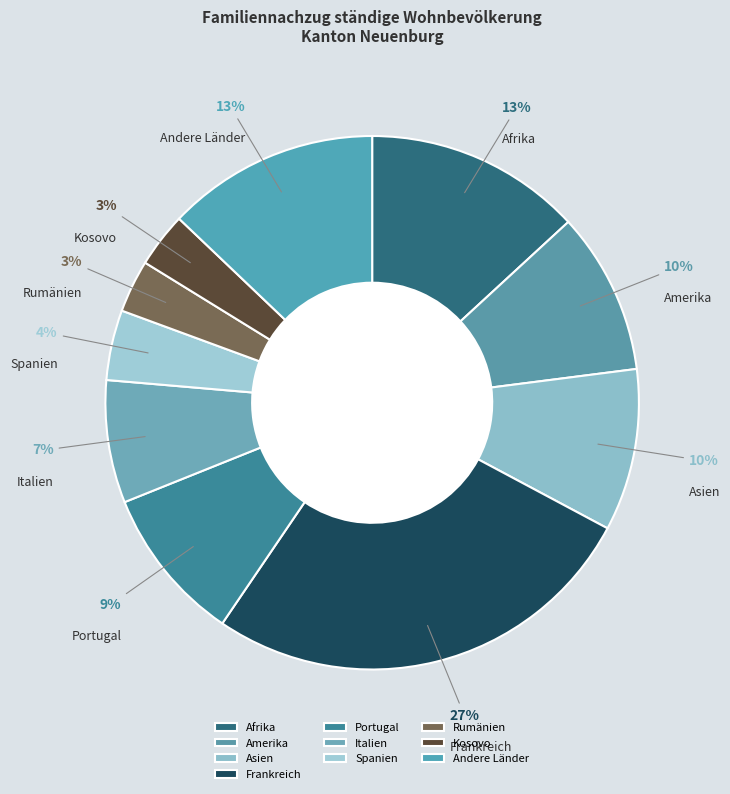

To the nearest percent, what portion does Kosovo represent?

3%